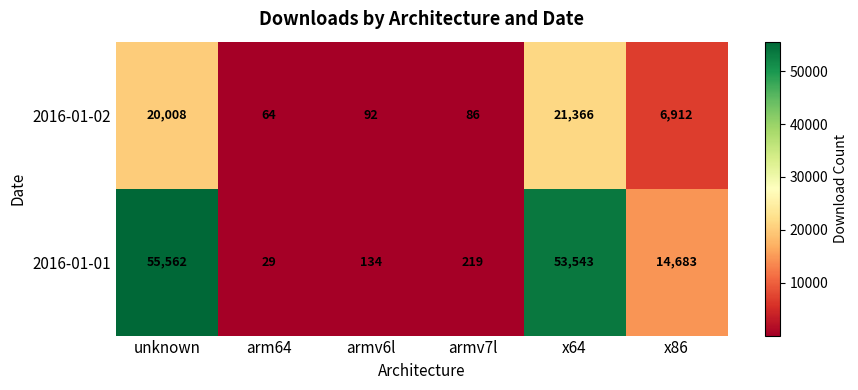

What is the smallest value displayed?

29